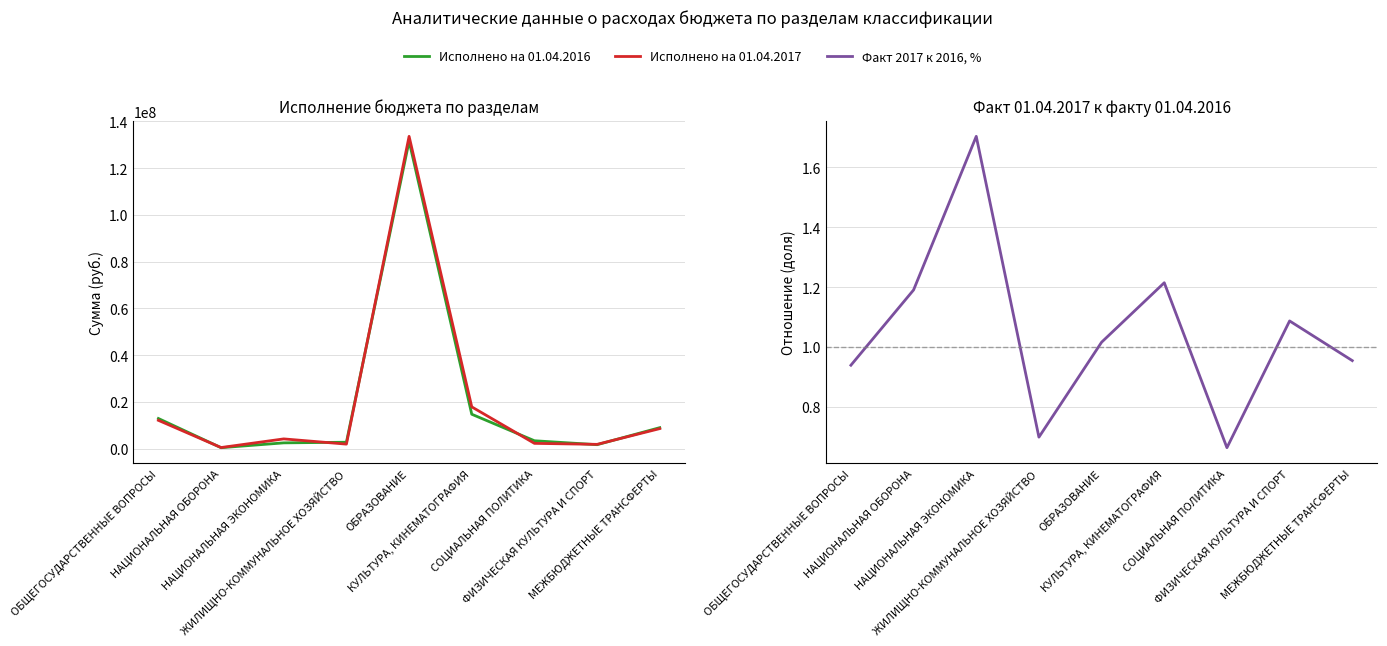

Reading left to right, list all the values displayed in this chart.

Исполнено на 01.04.2016: ОБЩЕГОСУДАРСТВЕННЫЕ ВОПРОСЫ=12845070.3	НАЦИОНАЛЬНАЯ ОБОРОНА=350446.0	НАЦИОНАЛЬНАЯ ЭКОНОМИКА=2414775.6	ЖИЛИЩНО-КОММУНАЛЬНОЕ ХОЗЯЙСТВО=2687000.3	ОБРАЗОВАНИЕ=131542154.8	КУЛЬТУРА, КИНЕМАТОГРАФИЯ=14668464.0	СОЦИАЛЬНАЯ ПОЛИТИКА=3320951.6	ФИЗИЧЕСКАЯ КУЛЬТУРА И СПОРТ=1637095.8	МЕЖБЮДЖЕТНЫЕ ТРАНСФЕРТЫ=8925789.0
Исполнено на 01.04.2017: ОБЩЕГОСУДАРСТВЕННЫЕ ВОПРОСЫ=12060251.2	НАЦИОНАЛЬНАЯ ОБОРОНА=417125.0	НАЦИОНАЛЬНАЯ ЭКОНОМИКА=4113045.0	ЖИЛИЩНО-КОММУНАЛЬНОЕ ХОЗЯЙСТВО=1877538.5	ОБРАЗОВАНИЕ=133614215.0	КУЛЬТУРА, КИНЕМАТОГРАФИЯ=17813844.0	СОЦИАЛЬНАЯ ПОЛИТИКА=2203455.4	ФИЗИЧЕСКАЯ КУЛЬТУРА И СПОРТ=1779210.6	МЕЖБЮДЖЕТНЫЕ ТРАНСФЕРТЫ=8518005.0
Факт 2017 к 2016, %: ОБЩЕГОСУДАРСТВЕННЫЕ ВОПРОСЫ=0.9	НАЦИОНАЛЬНАЯ ОБОРОНА=1.2	НАЦИОНАЛЬНАЯ ЭКОНОМИКА=1.7	ЖИЛИЩНО-КОММУНАЛЬНОЕ ХОЗЯЙСТВО=0.7	ОБРАЗОВАНИЕ=1.0	КУЛЬТУРА, КИНЕМАТОГРАФИЯ=1.2	СОЦИАЛЬНАЯ ПОЛИТИКА=0.7	ФИЗИЧЕСКАЯ КУЛЬТУРА И СПОРТ=1.1	МЕЖБЮДЖЕТНЫЕ ТРАНСФЕРТЫ=1.0